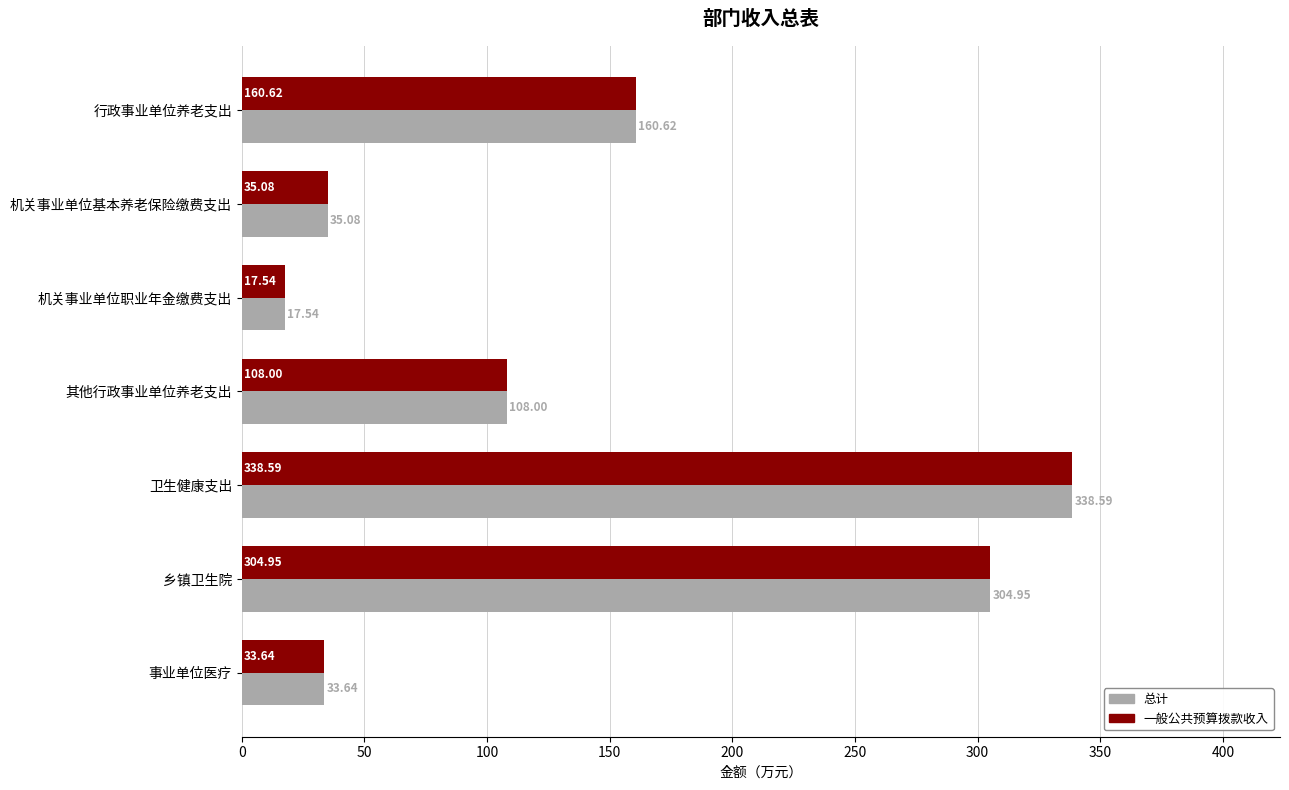

How many distinct data groups are displayed?

2